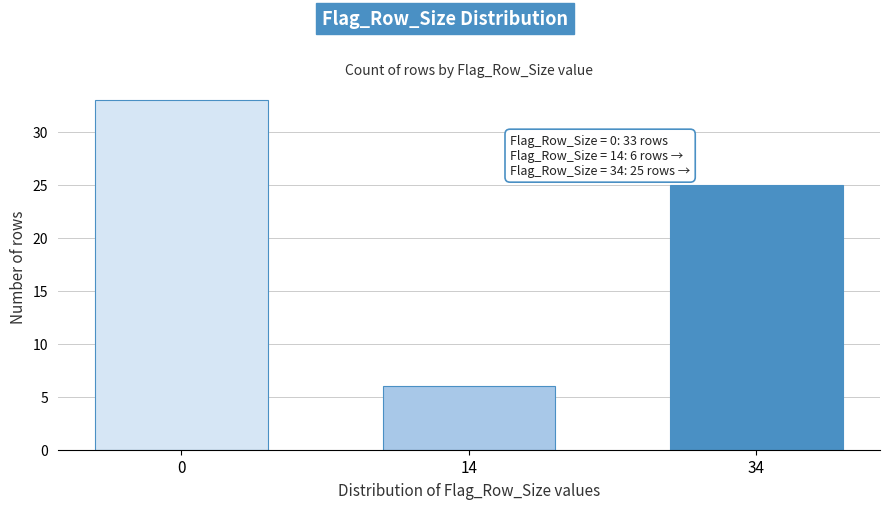

Reading right to left, what are all the values shown in this chart?

25	6	33